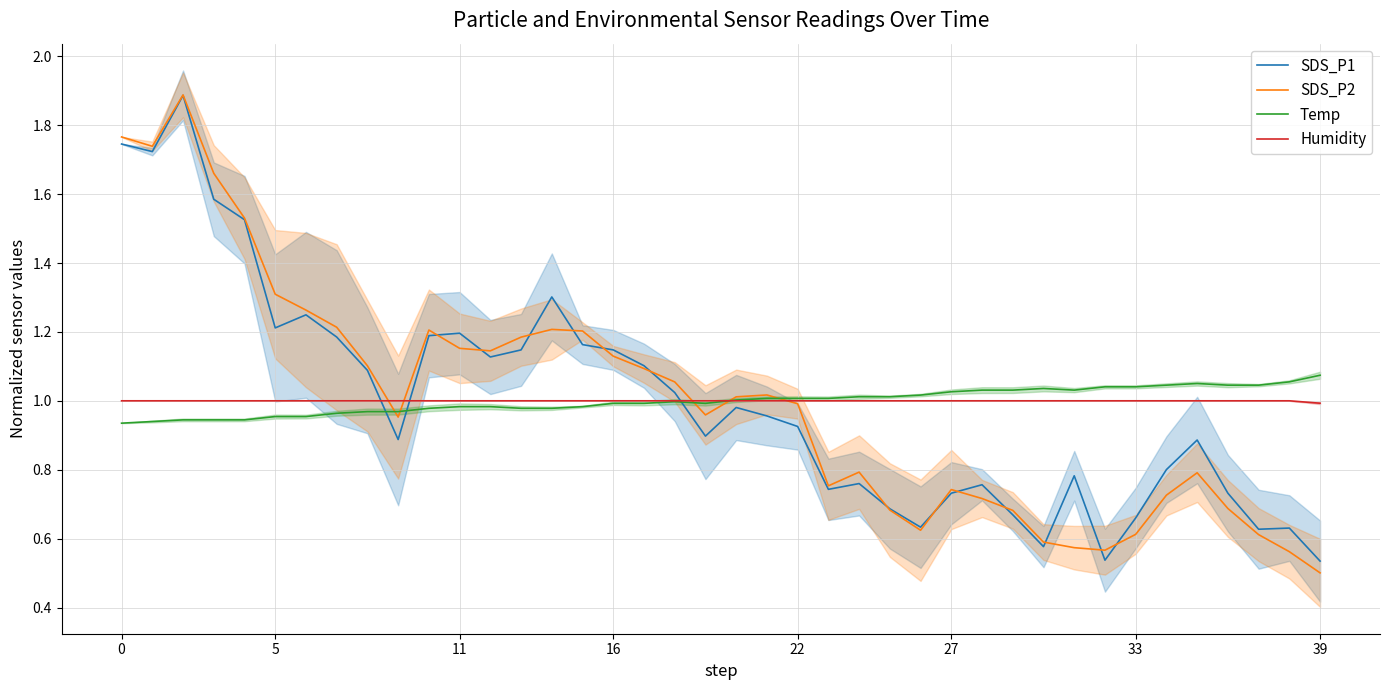

Which series ends up on top after the final intersection of SDS_P1 and Humidity?

Humidity